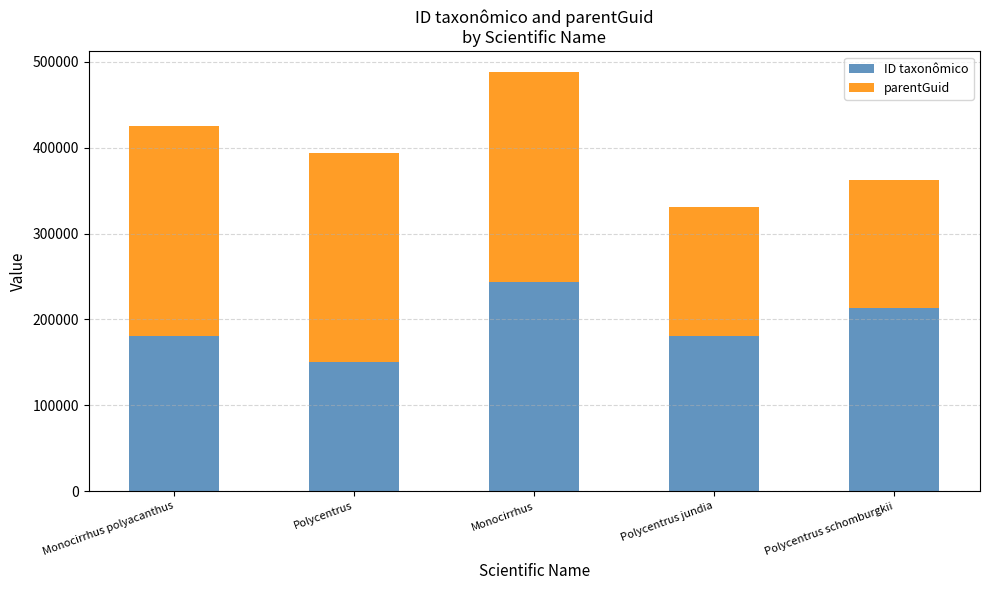

How many data points does each series have?

5